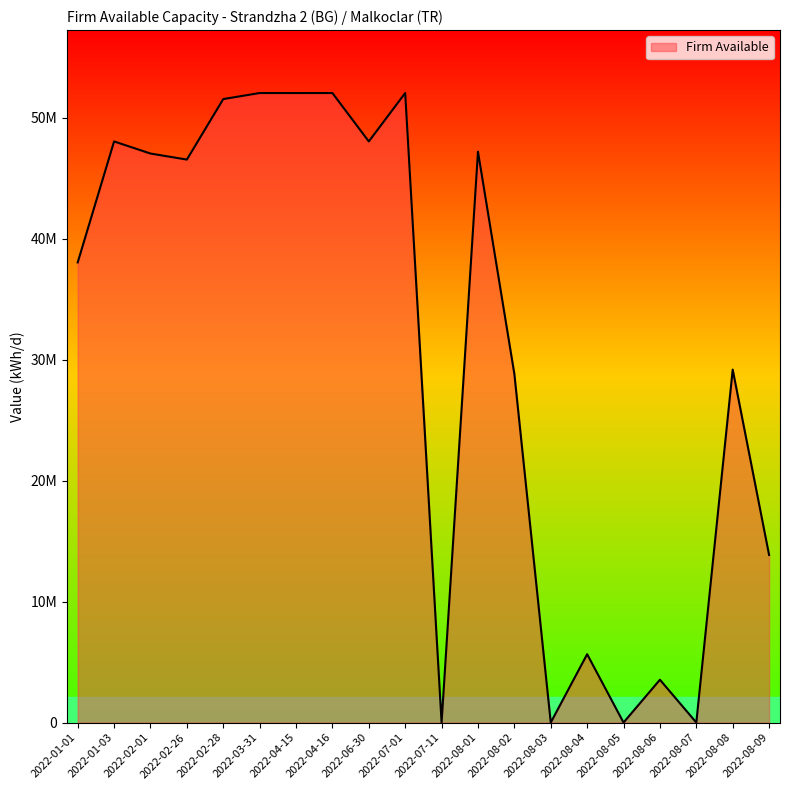

Is this an area chart (filled region under the line)?

Yes